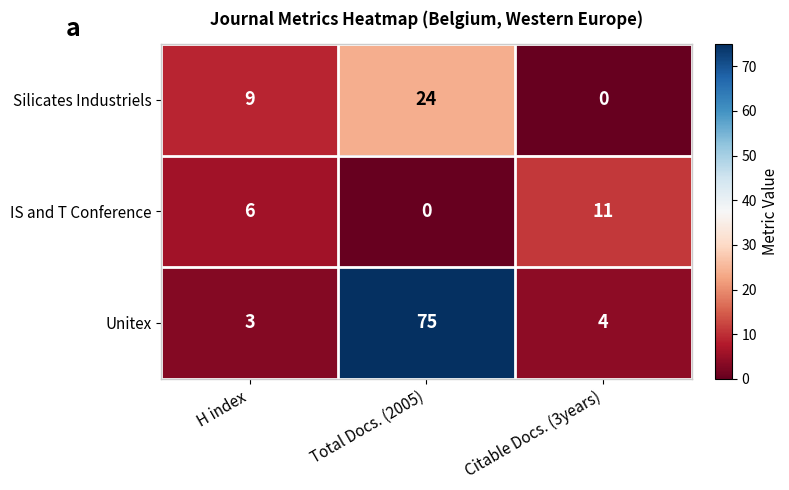

What value does the Silicates Industriels series have at Total Docs. (2005), to the nearest 5?

25